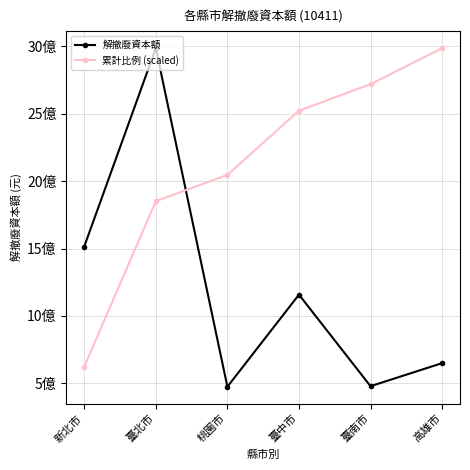

What are all the series names shown in the legend?

解撤廢資本額, 累計比例 (scaled)